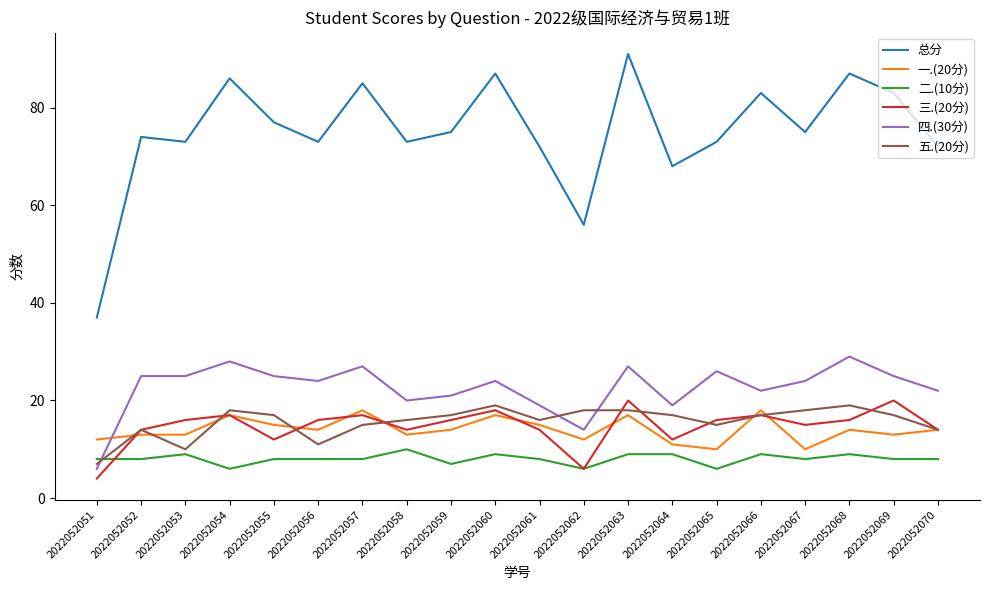

What are all the series names shown in the legend?

总分, 一.(20分), 二.(10分), 三.(20分), 四.(30分), 五.(20分)